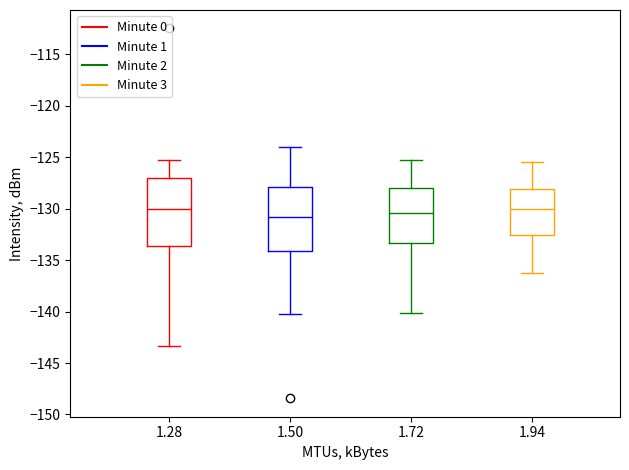

Reading left to right, read every box against the y-axis: the position of its median line, the range the box covers, and the ends of its whiskers. The values are not printed on the chart, so give them approximately, as read against the axis.

1.28: median -130.0, box -133.5 to -127.0, whiskers -143.5 to -125.5
1.50: median -131.0, box -134.0 to -128.0, whiskers -140.0 to -124.0
1.72: median -130.5, box -133.5 to -128.0, whiskers -140.0 to -125.5
1.94: median -130.0, box -132.5 to -128.0, whiskers -136.0 to -125.5